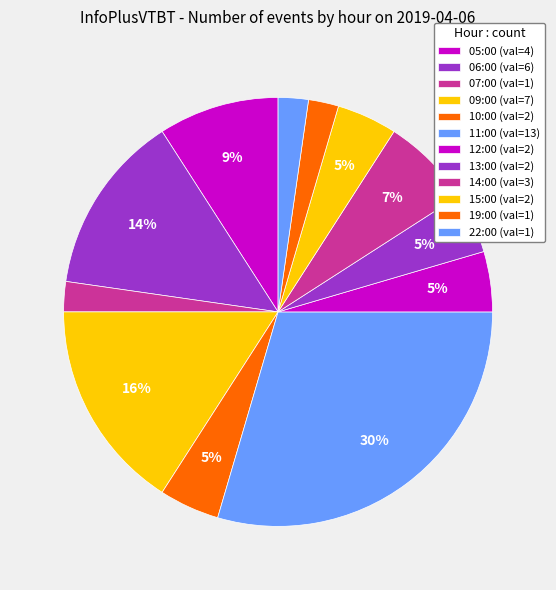

Which category has the biggest portion of the pie?

11:00